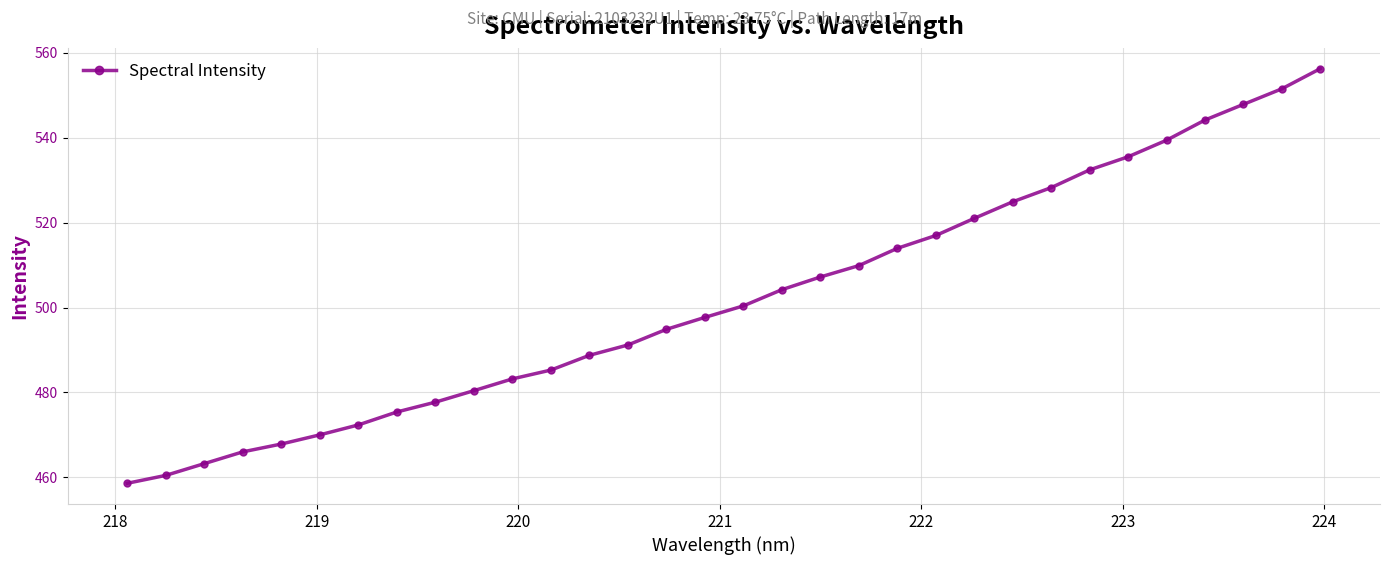

What is the smallest value displayed?

458.6